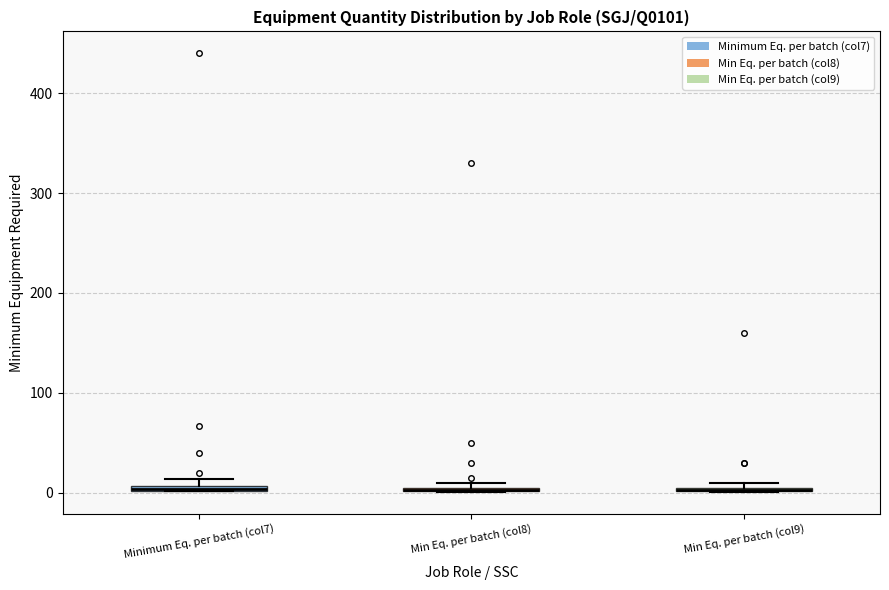

Where is the upper edge of the box for Min Eq. per batch (col9) on the y-axis? The values are not printed on the chart, so give them approximately, as read against the axis.

10